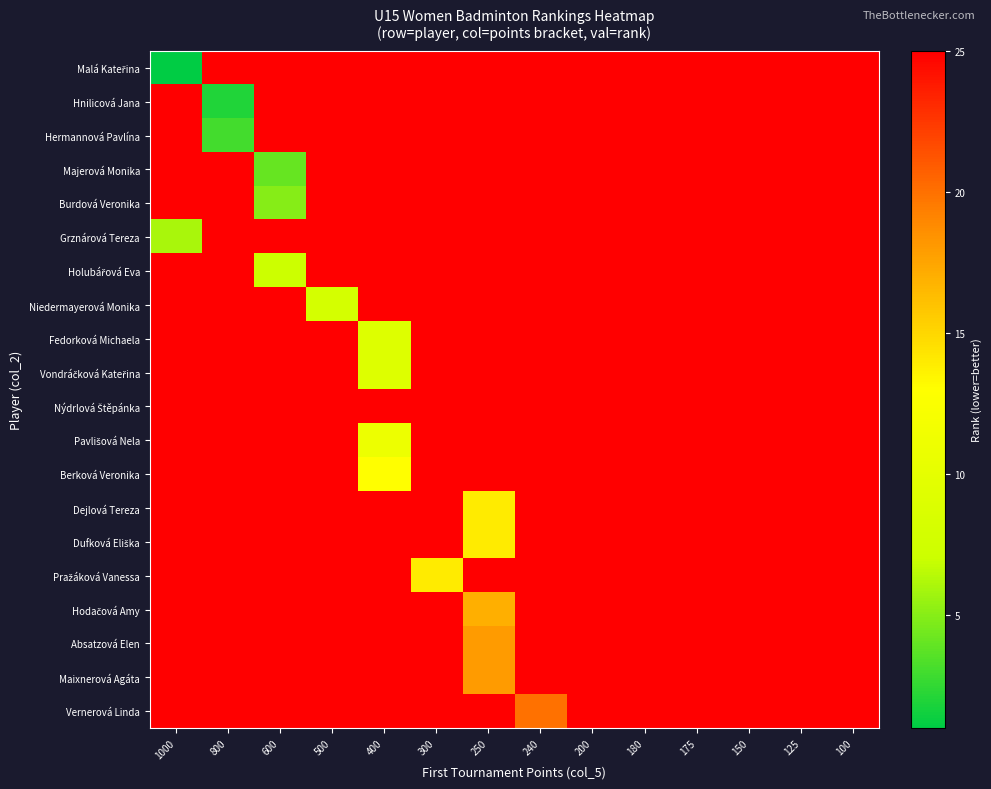

At which category does the chart reach its peak across all series?

800